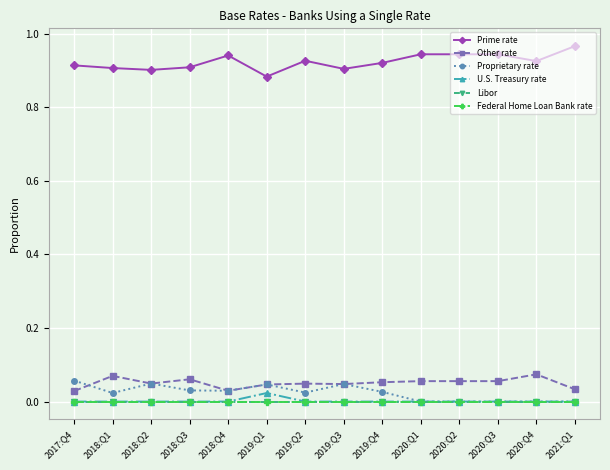

Does the chart have visible grid lines?

Yes